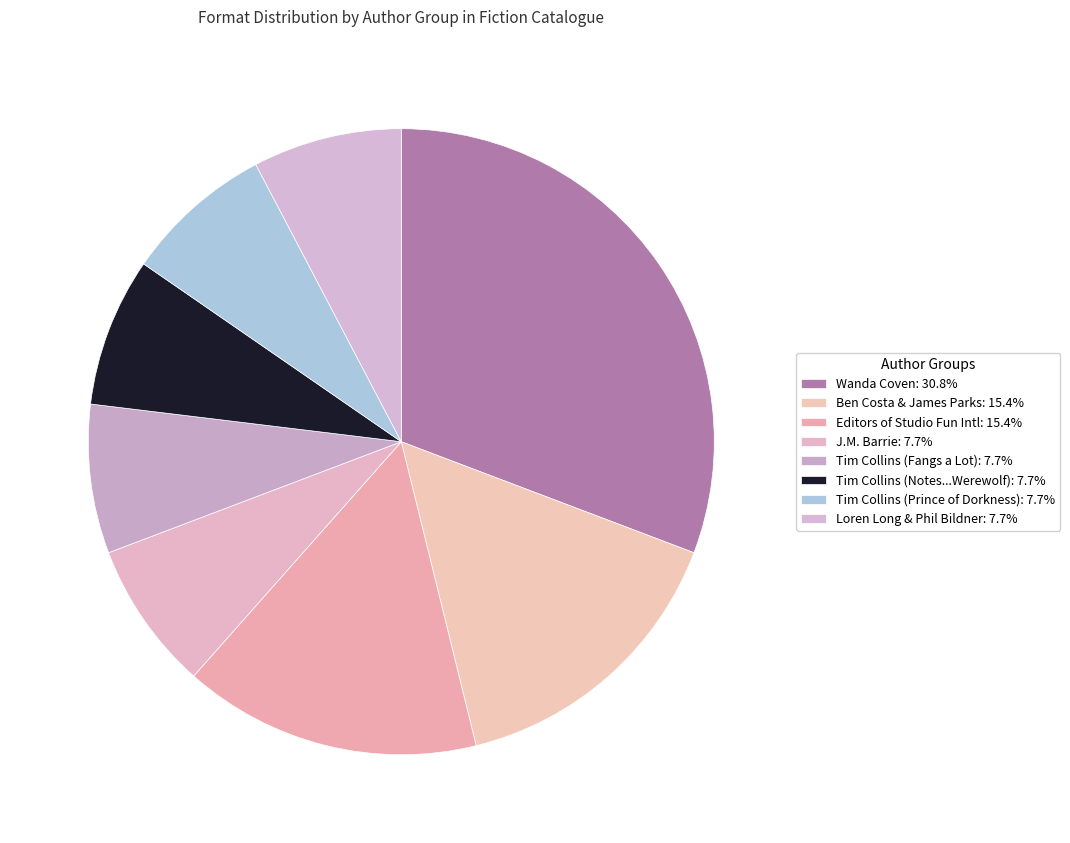

How many segments does this pie chart have?

8